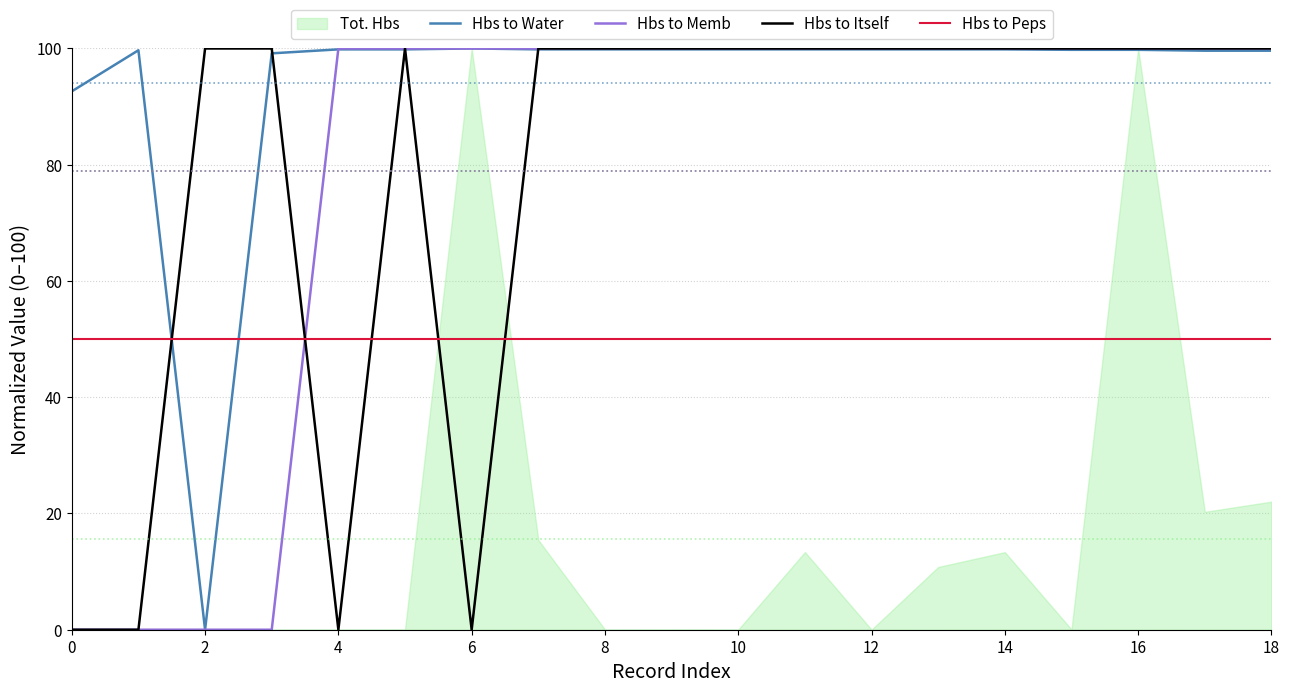

What is the average value of the Hbs to Memb series?

78.9